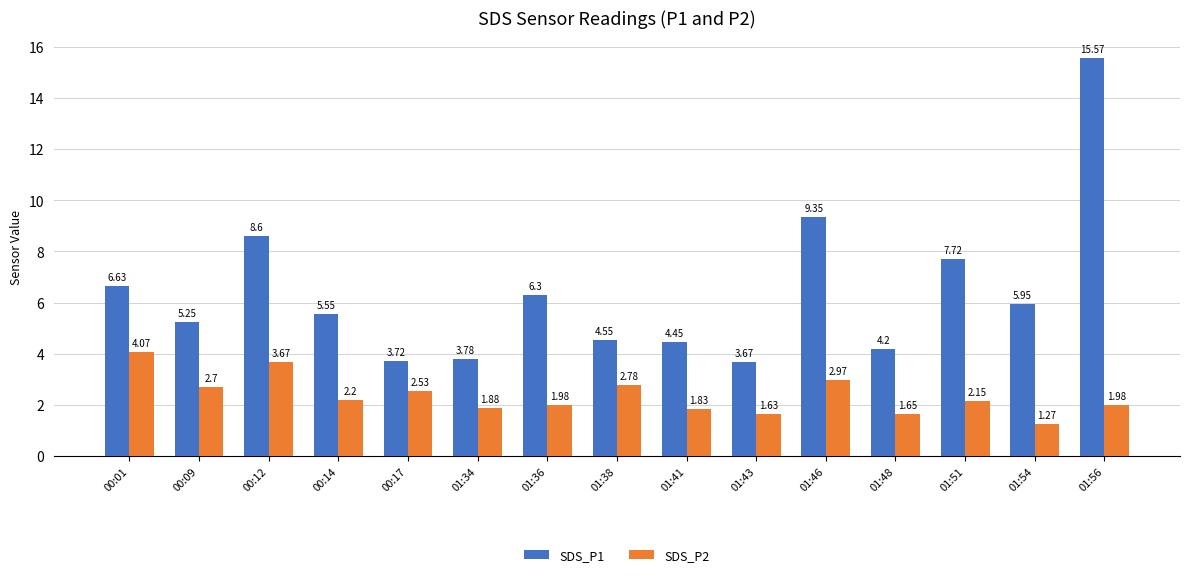

What is the sum of all SDS_P2 values?

35.3